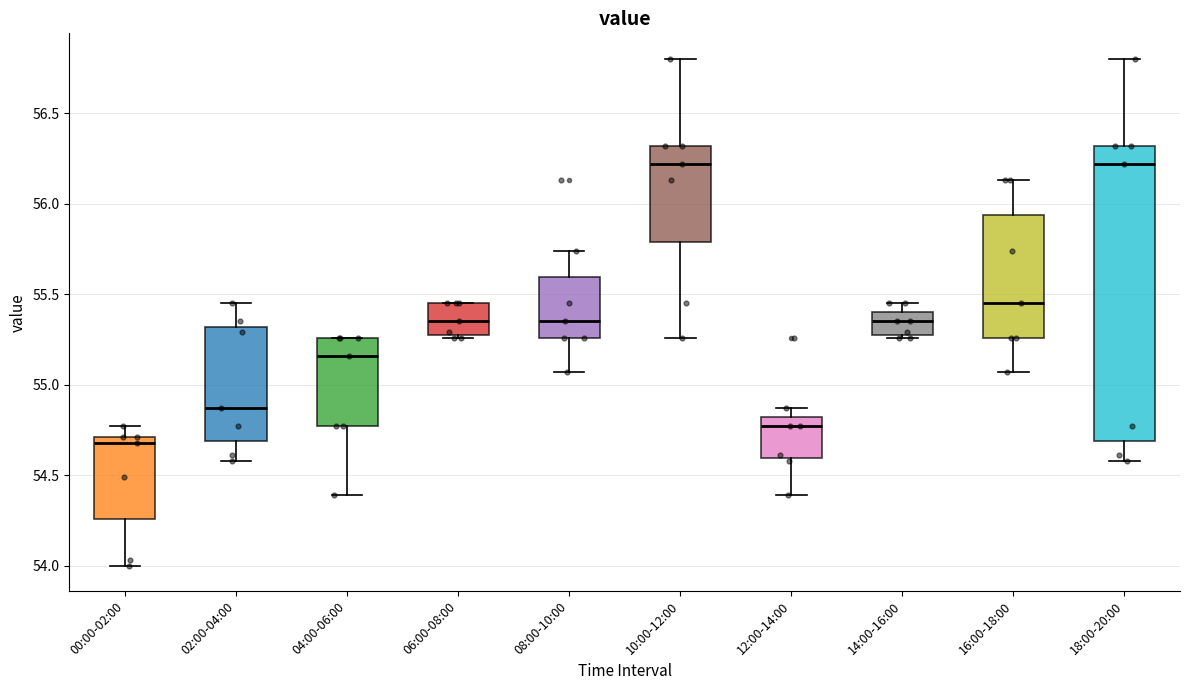

Where does the lower whisker of the box for 00:00-02:00 end on the y-axis? The values are not printed on the chart, so give them approximately, as read against the axis.

54.00